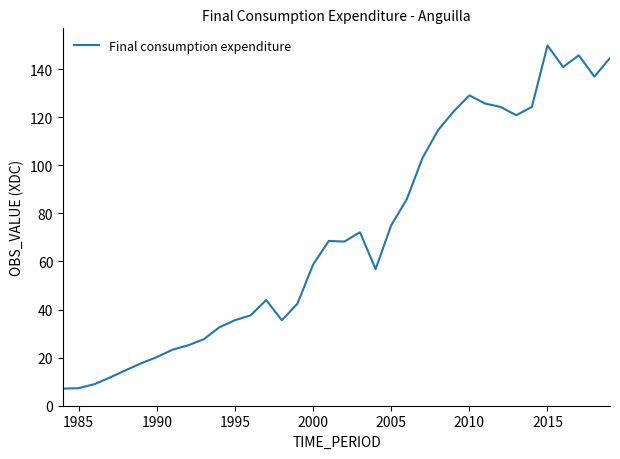

What is the greatest value displayed?

149.8